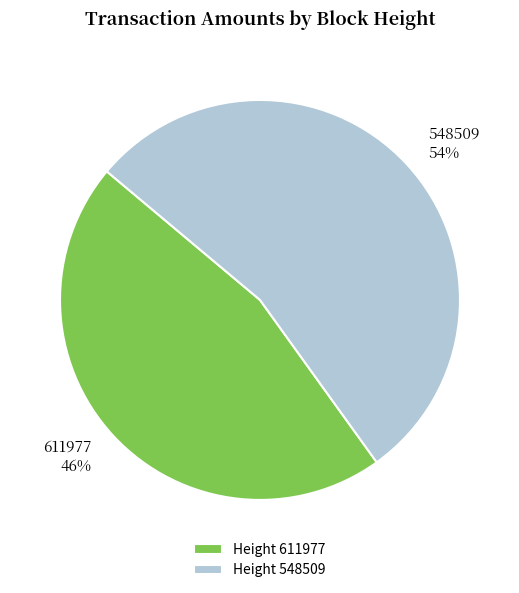

Which category has the biggest portion of the pie?

Height 548509